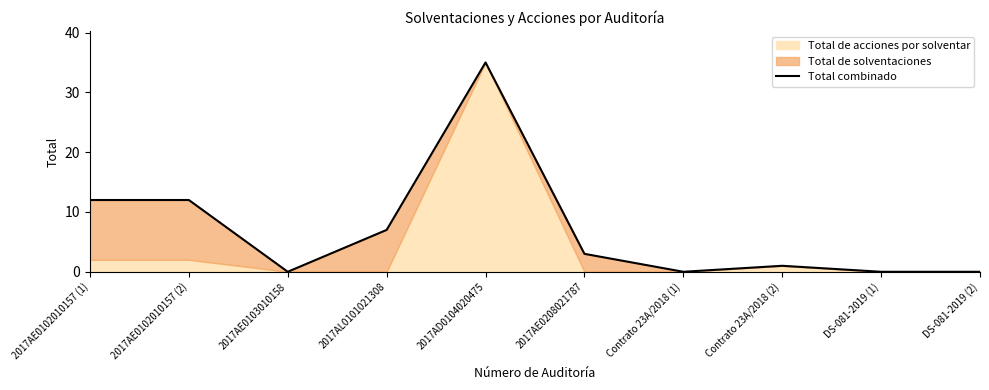

List the labels in order of value, largest first.

2017AD0104020475, 2017AE0102010157 (1), 2017AE0102010157 (2), 2017AL0101021308, 2017AE0208021787, Contrato 23A/2018 (2), 2017AE0103010158, Contrato 23A/2018 (1), DS-081-2019 (1), DS-081-2019 (2)